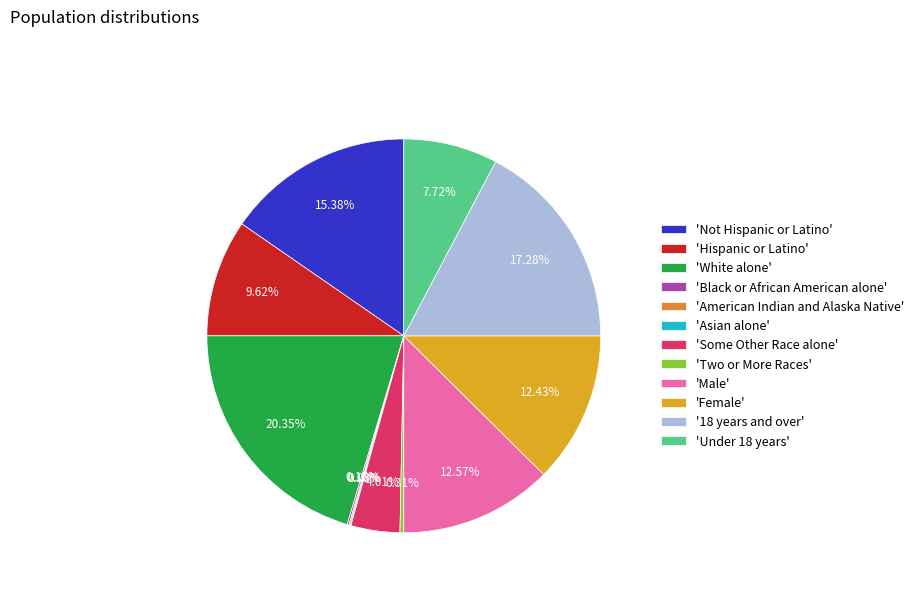

How many segments does this pie chart have?

12